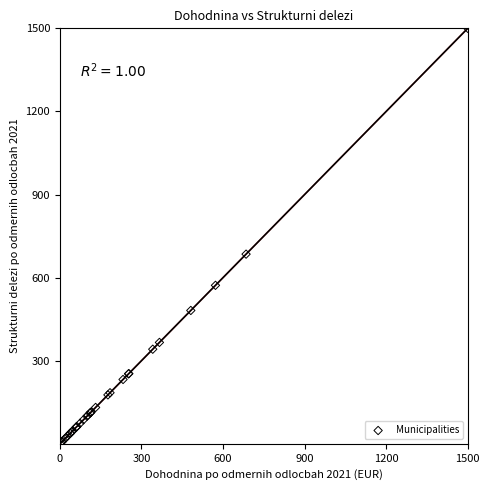

What Y value in the scatter plot is closest to 750?

684.7